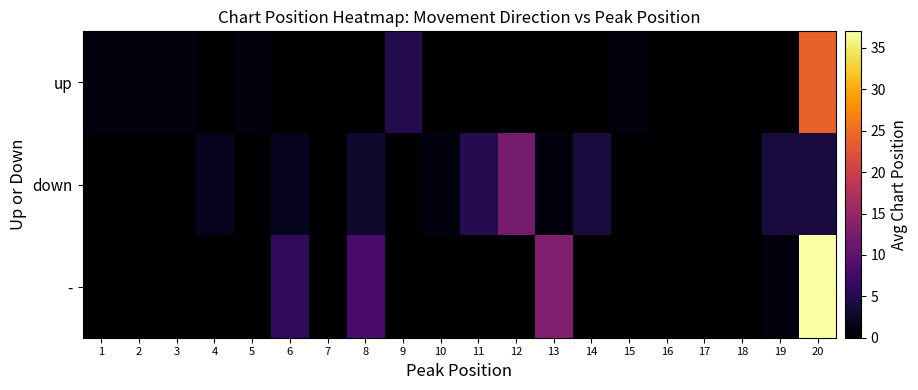

What is the total value across all series at 10?

1.0